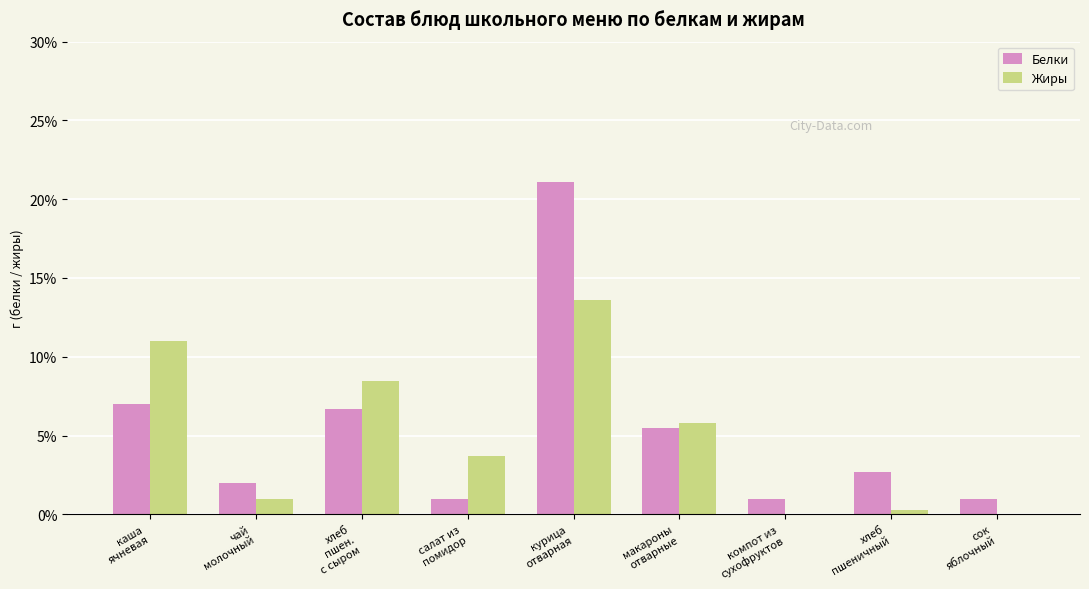

True or false: Жиры has a value of 13.6 at курица
отварная.

True